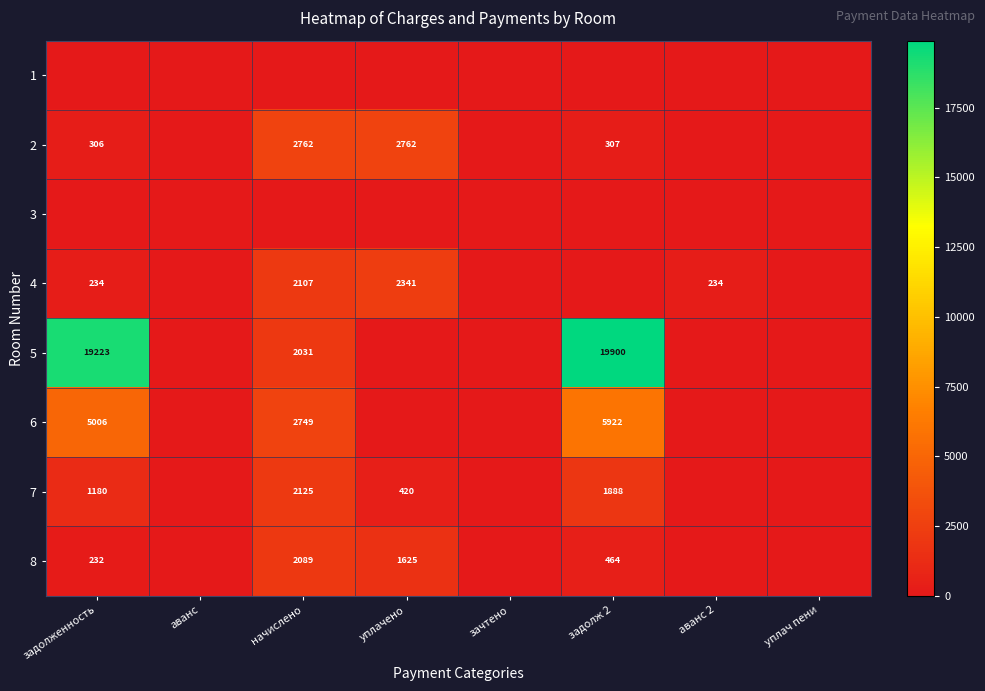

Rank the categories by 4 value from lowest to highest.

аванс, зачтено, задолж 2, уплач пени, задолженность, аванс 2, начислено, уплачено